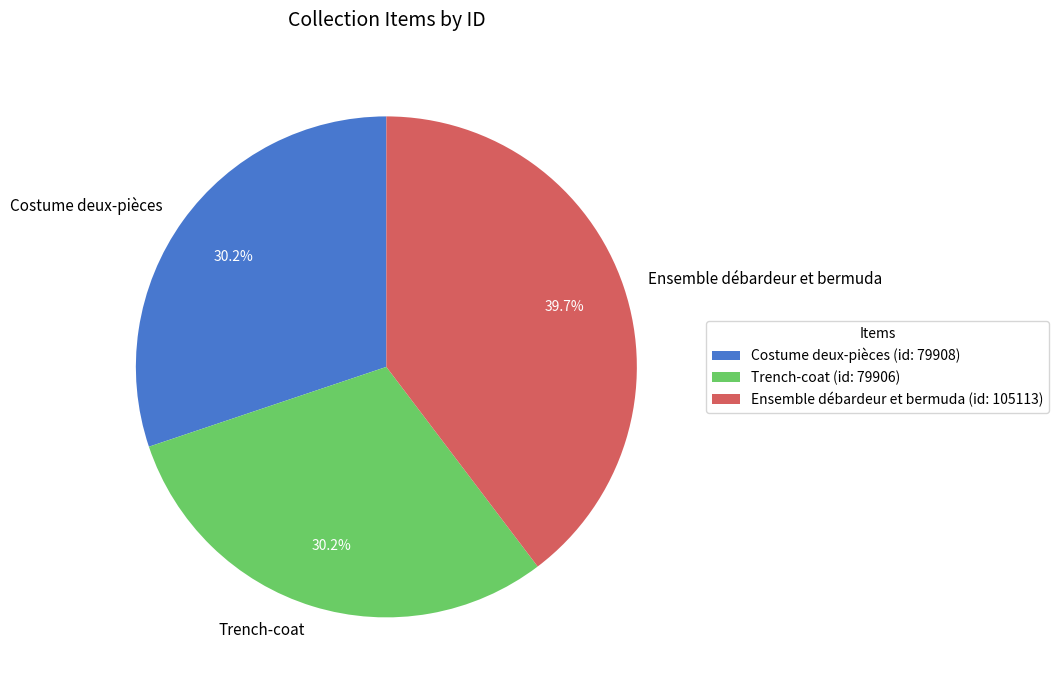

What is the total percentage of Ensemble débardeur et bermuda and Trench-coat?

69.8%